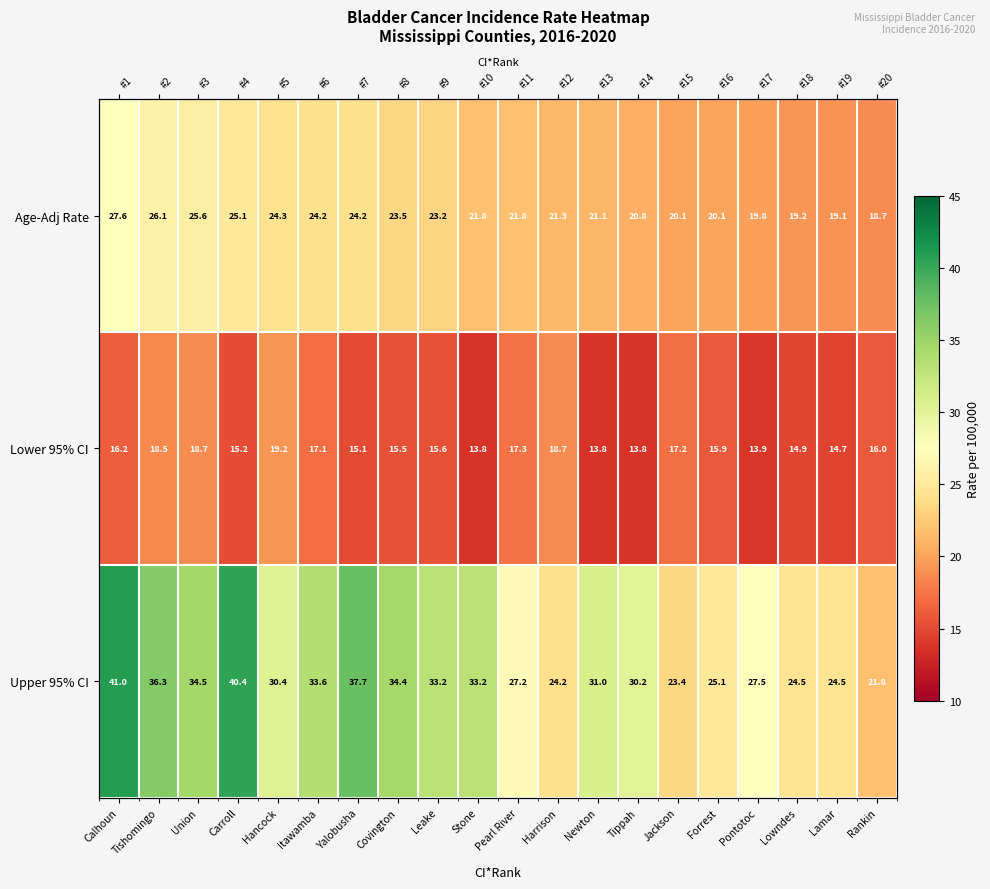

Count the number of categories in the chart.

20